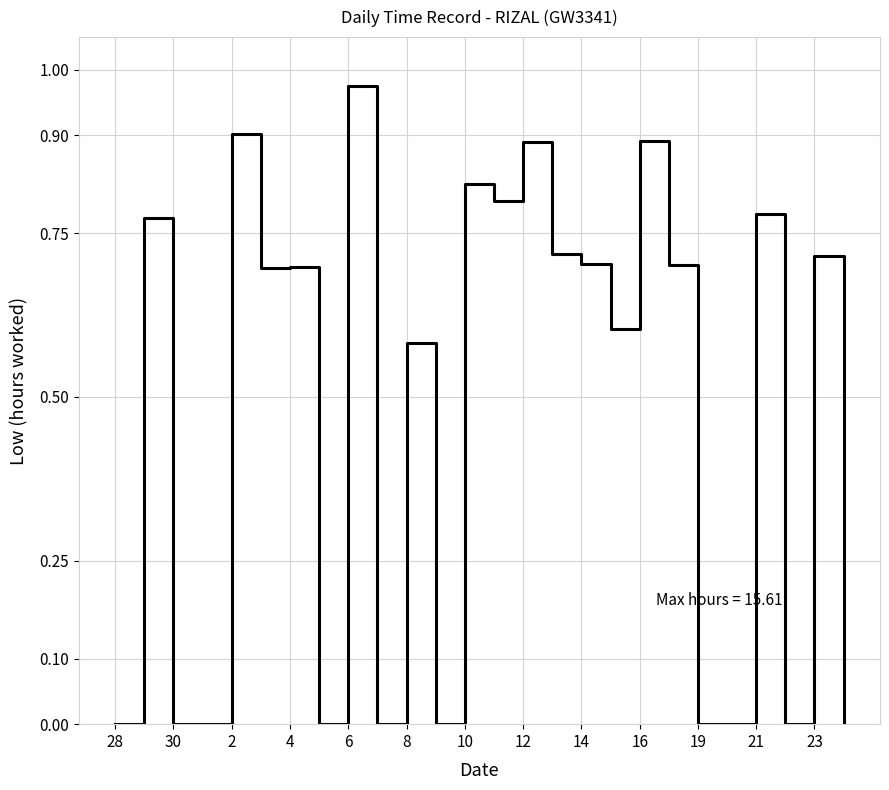

Does the chart have visible grid lines?

Yes